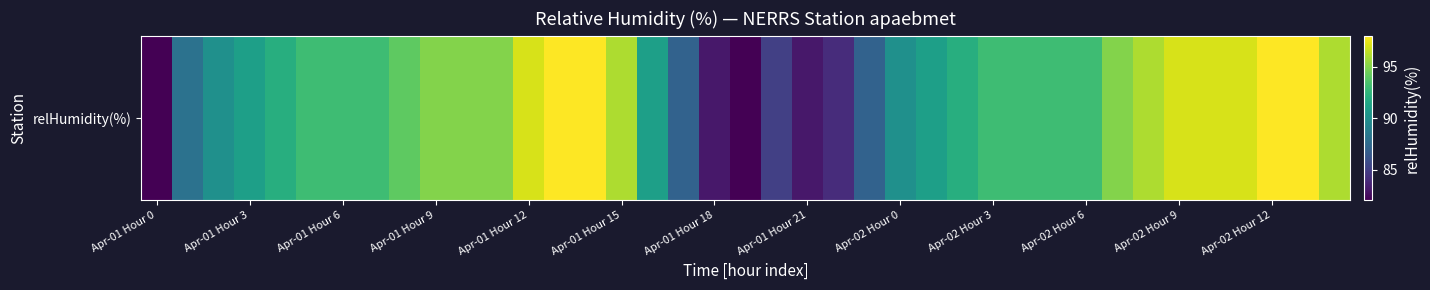

What is the greatest value displayed?

98